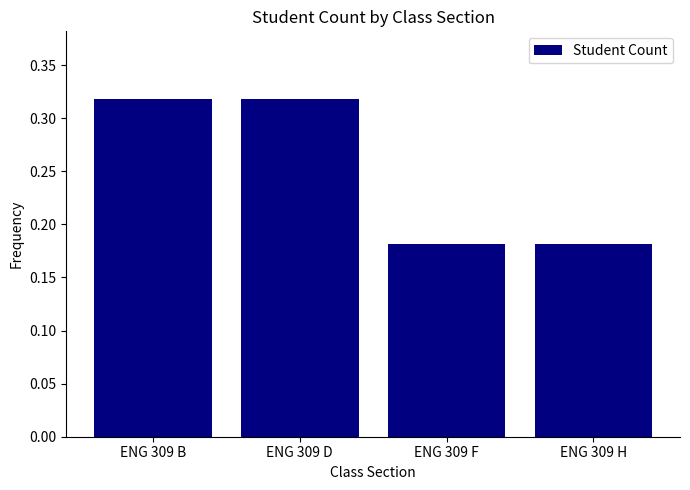

What is the sum of the values at ENG 309 F and ENG 309 H?

0.4